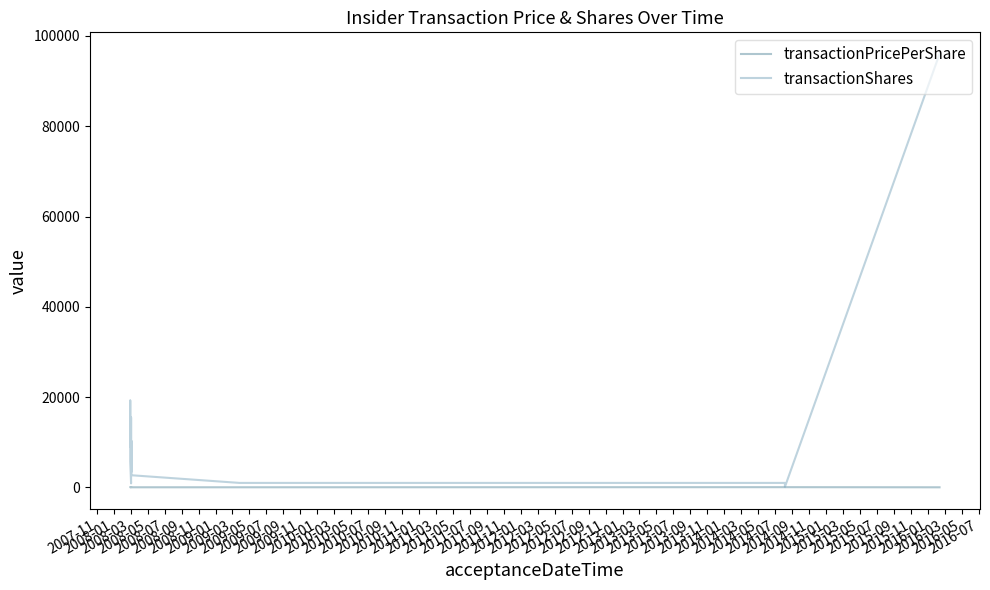

At which label is transactionPricePerShare closest to 40?

2010-07